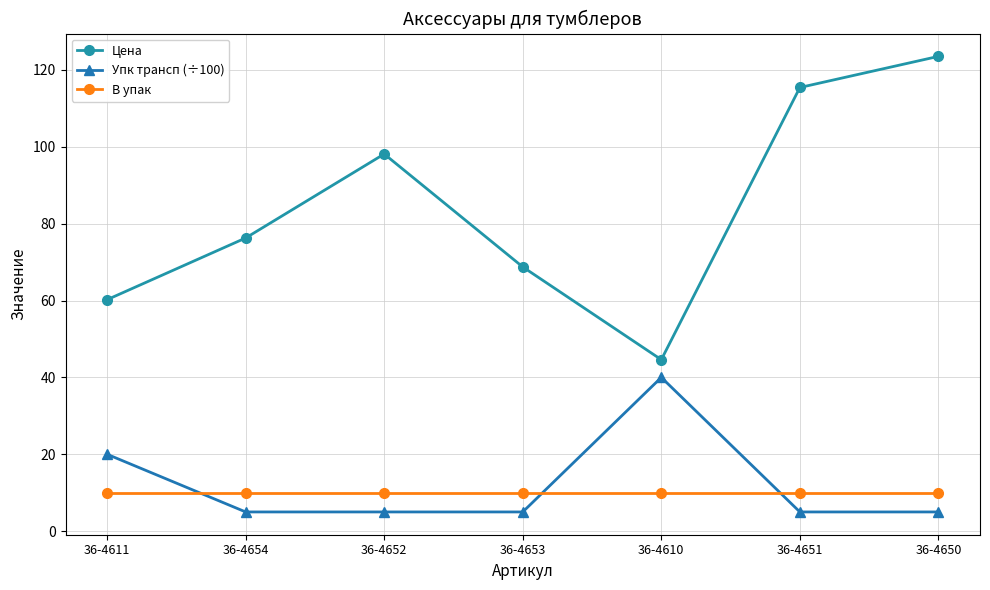

How many intersections are there between Упк трансп (÷100) and В упак?

3